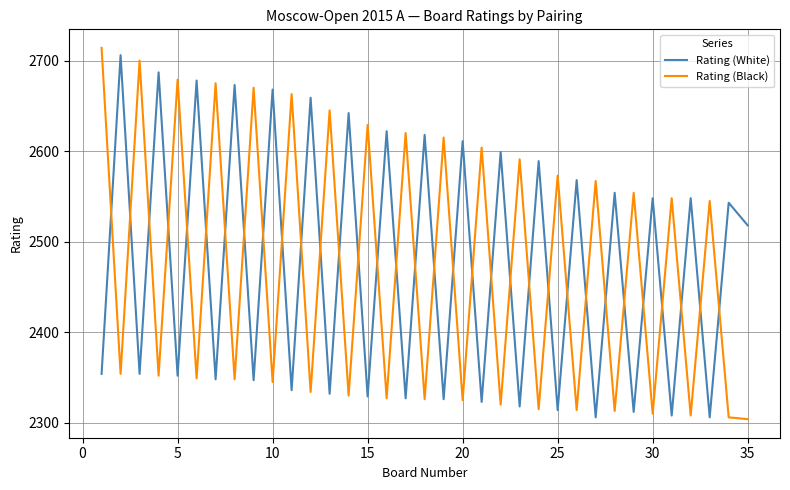

Does the chart display data point markers on the line(s)?

No